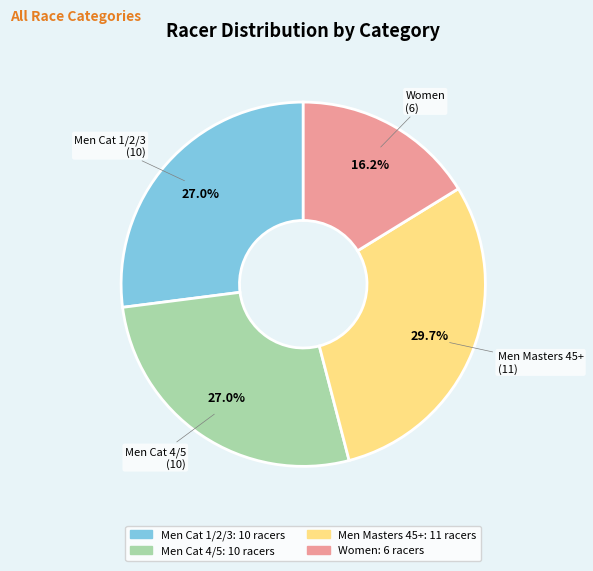

Which slice is the largest?

Men Masters 45+